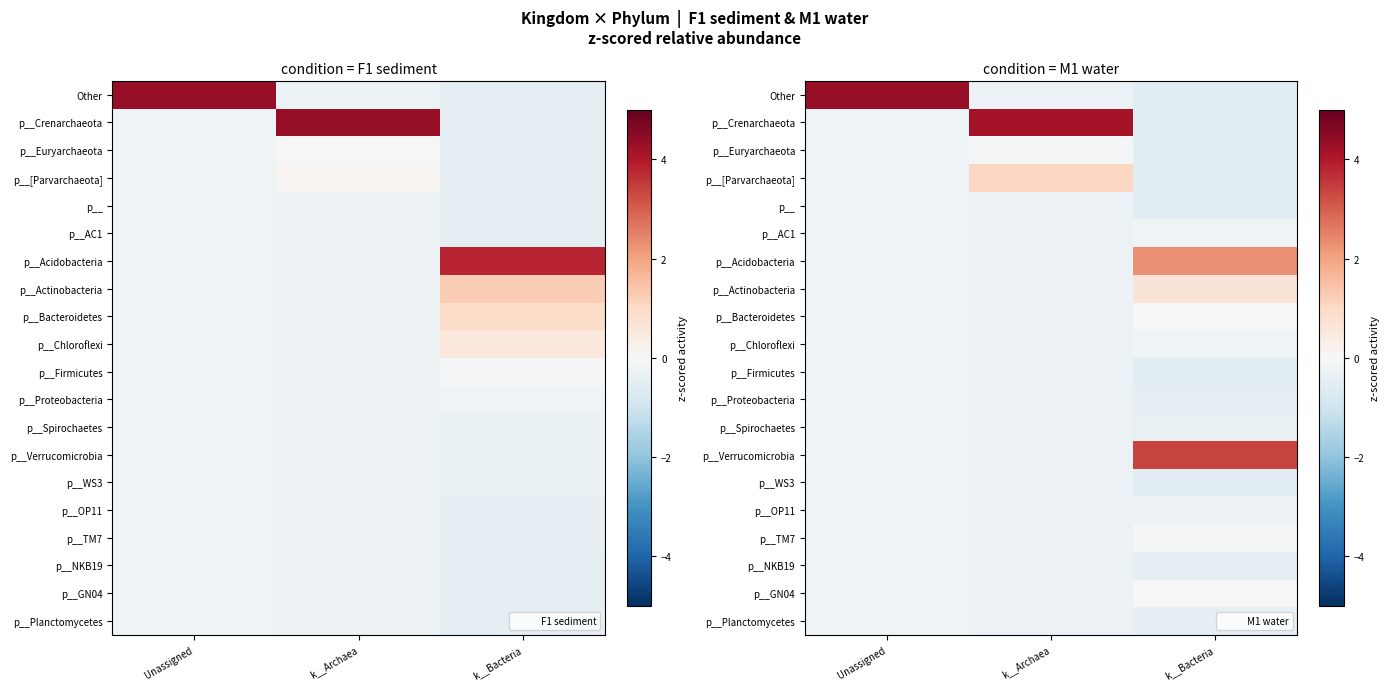

Between Unassigned and k__Bacteria, which is larger?

Unassigned